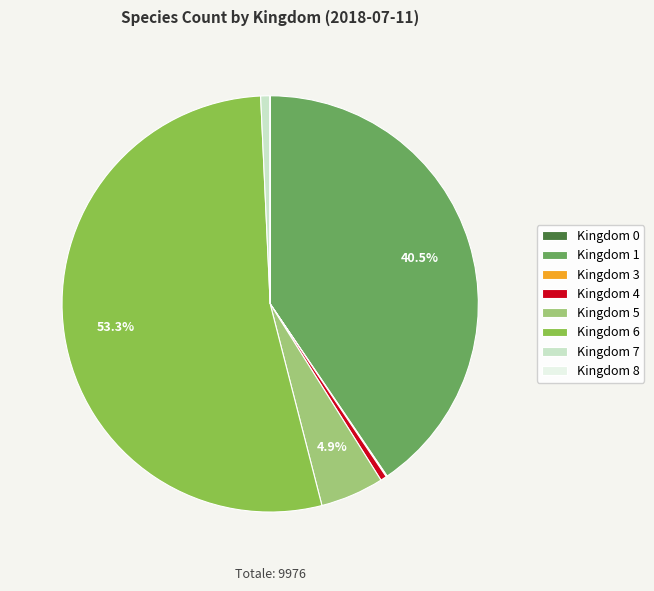

What is the largest slice in the pie chart?

Kingdom 6